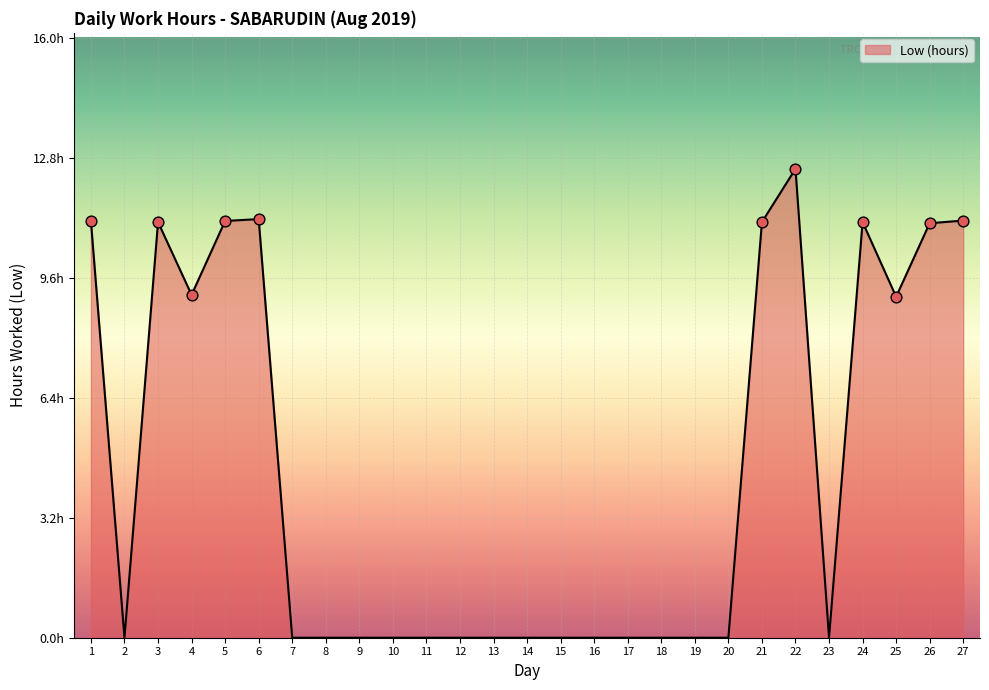

Which has a higher value, 25 or 7?

25